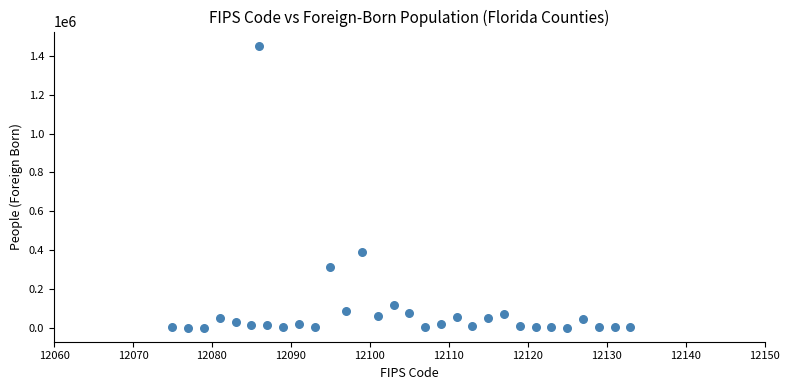

What is the range of X values (max minus min)?

58